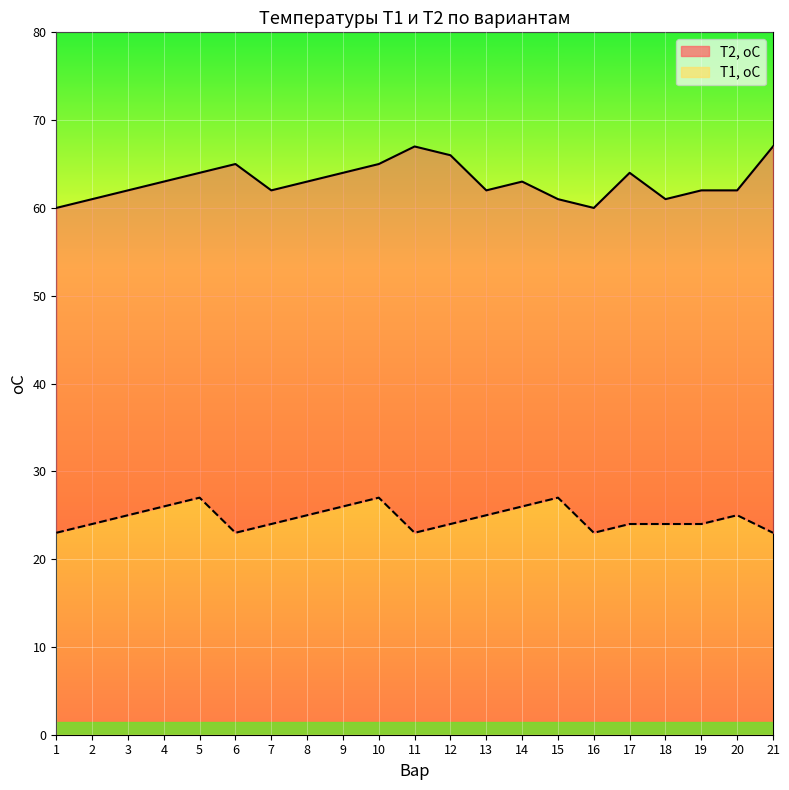

The value of Т1, оС at 15 is 27. True or false?

True